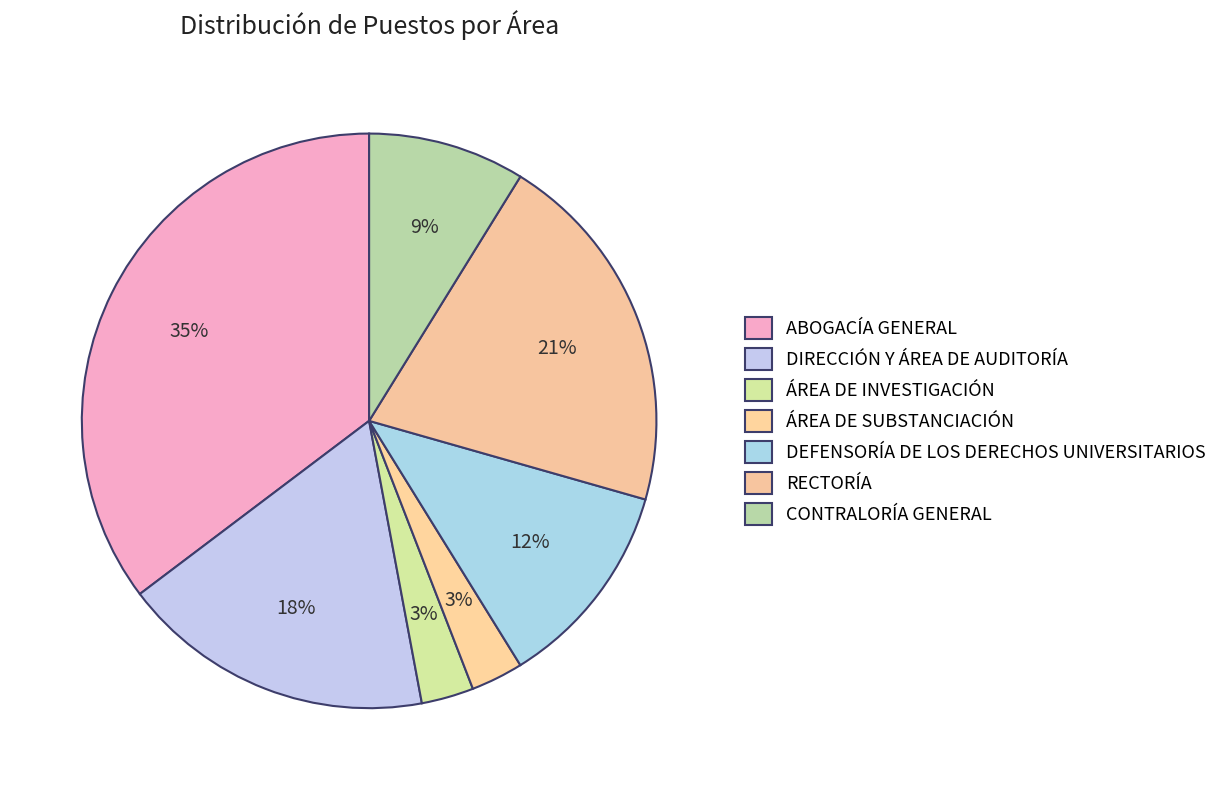

Which slice is the largest?

ABOGACÍA GENERAL